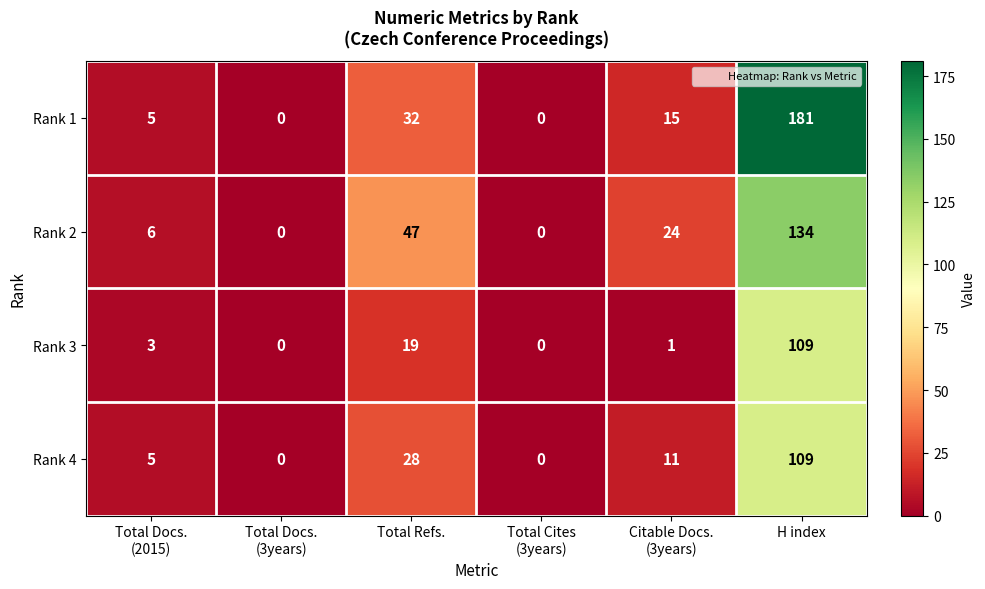

True or false: Rank 1 has a value of 53 at Total Refs..

False